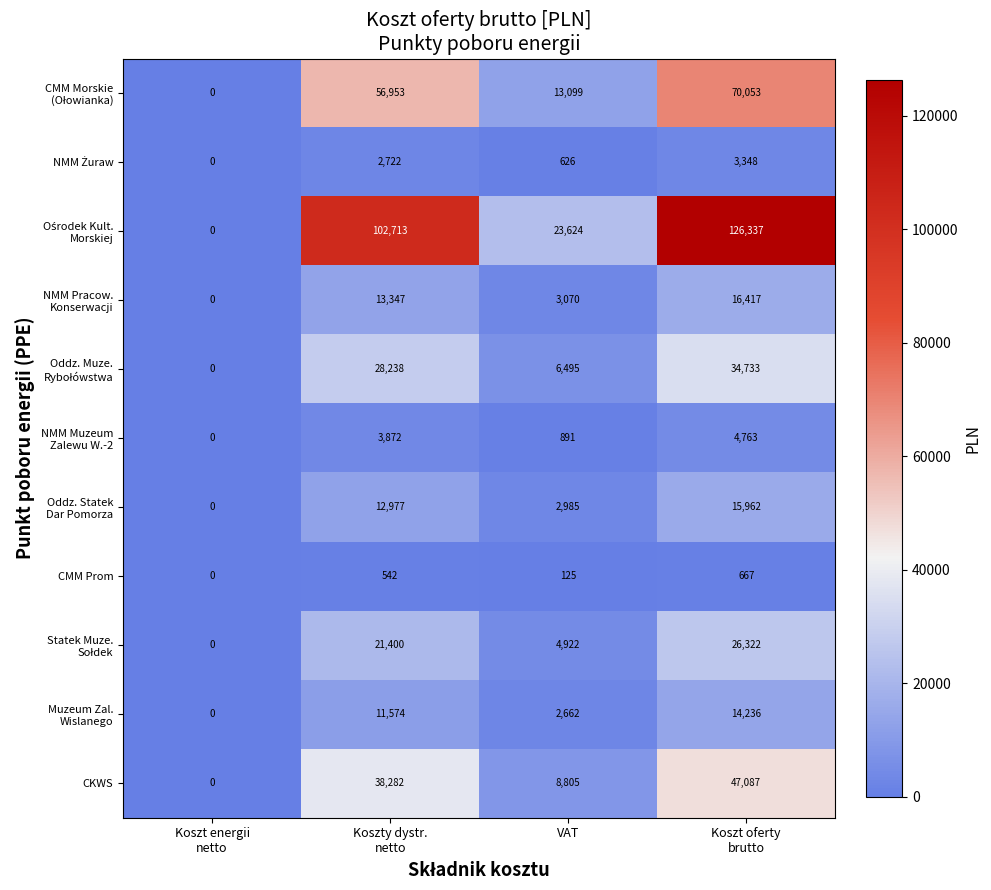

At which category does the chart reach its minimum across all series?

Koszt energii
netto